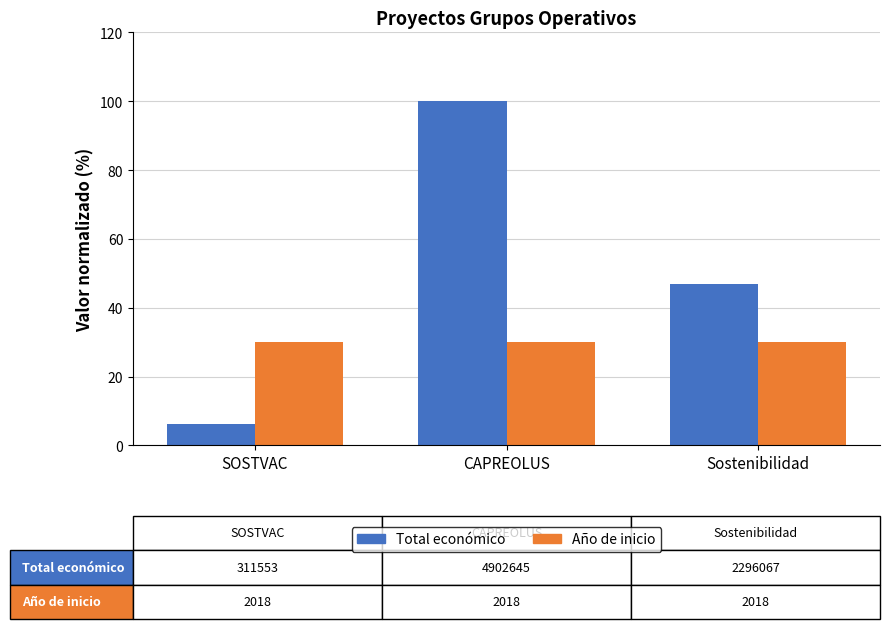

True or false: Total económico has a value of 16.7 at Sostenibilidad.

False